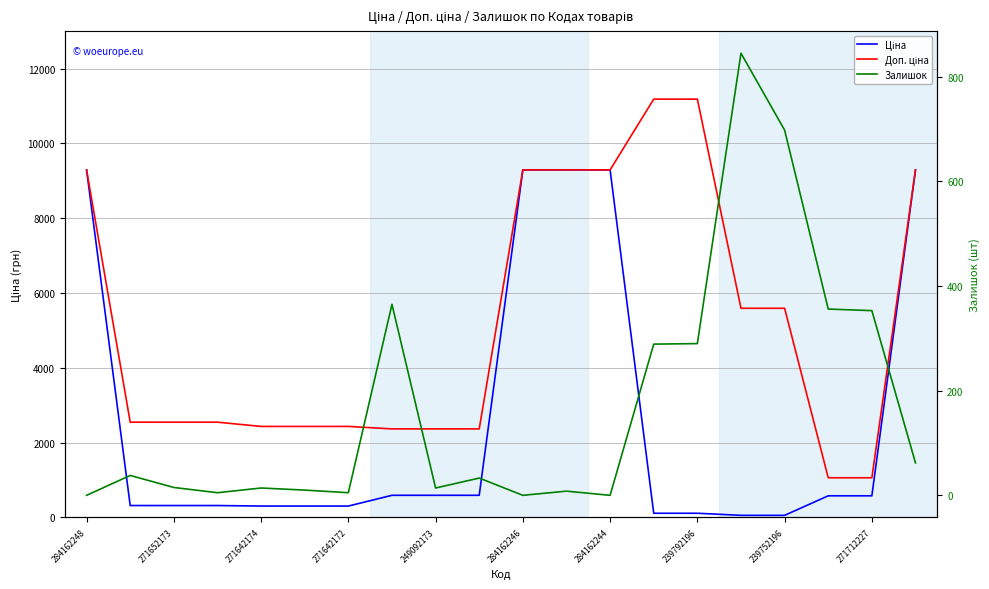

Count the number of data series in this chart.

3